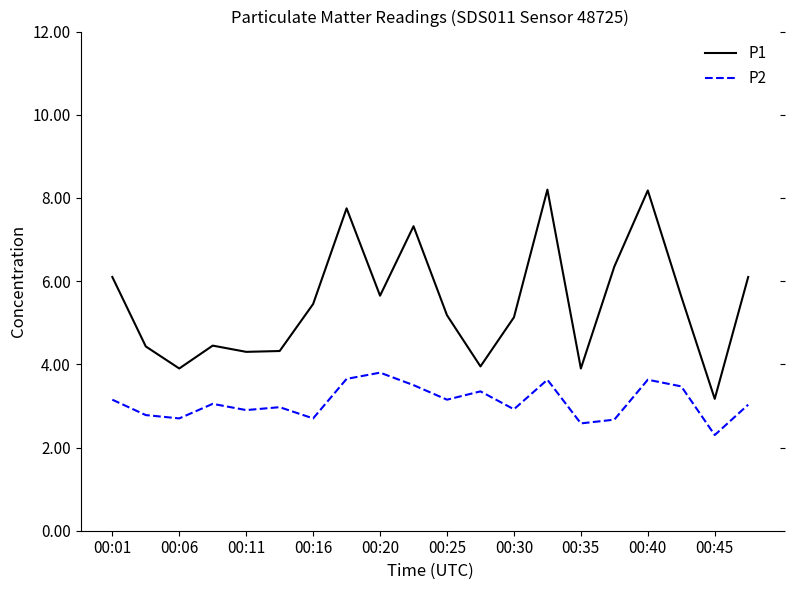

List the series in order of their peak value, highest first.

P1, P2